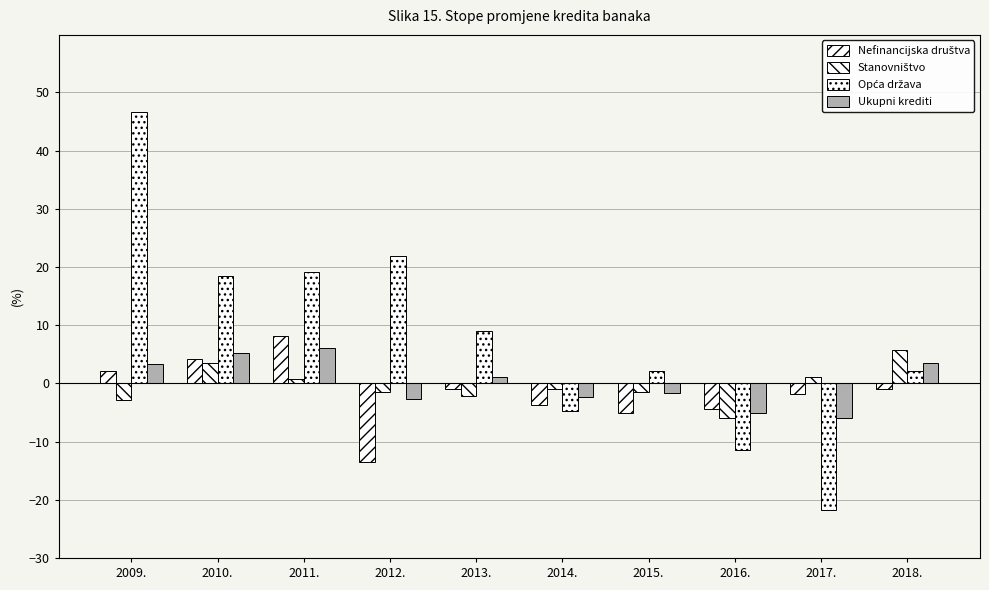

At which category is the sum across all series the highest?

2009.